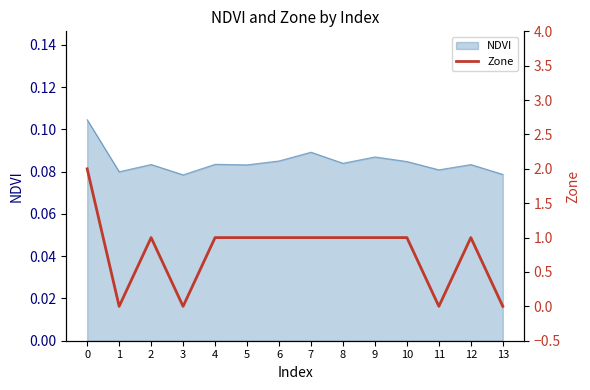

What is the value of the 5th point from the left?

1